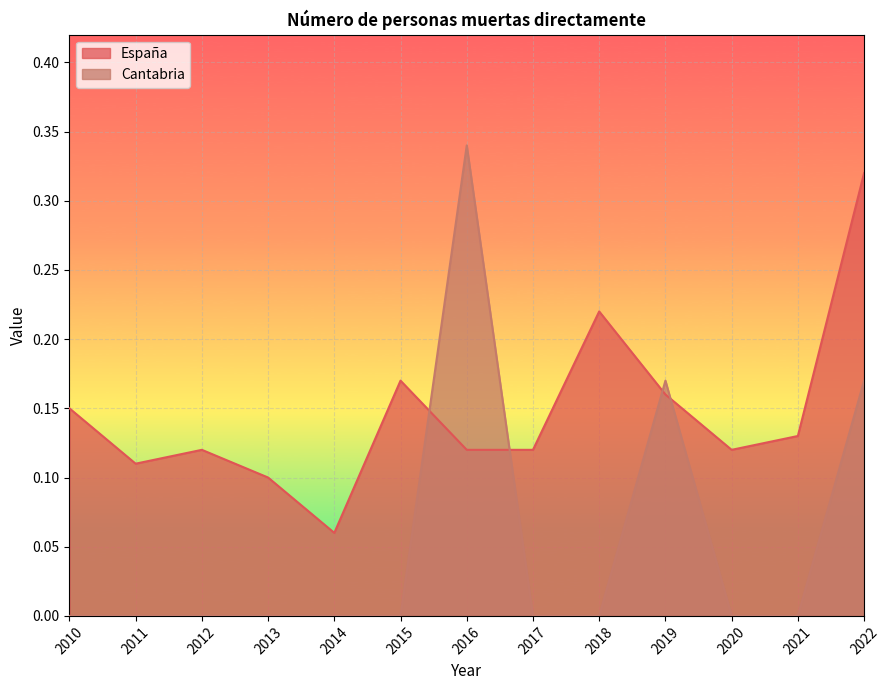

What is the value of the España point at the 11th from the left?

0.1